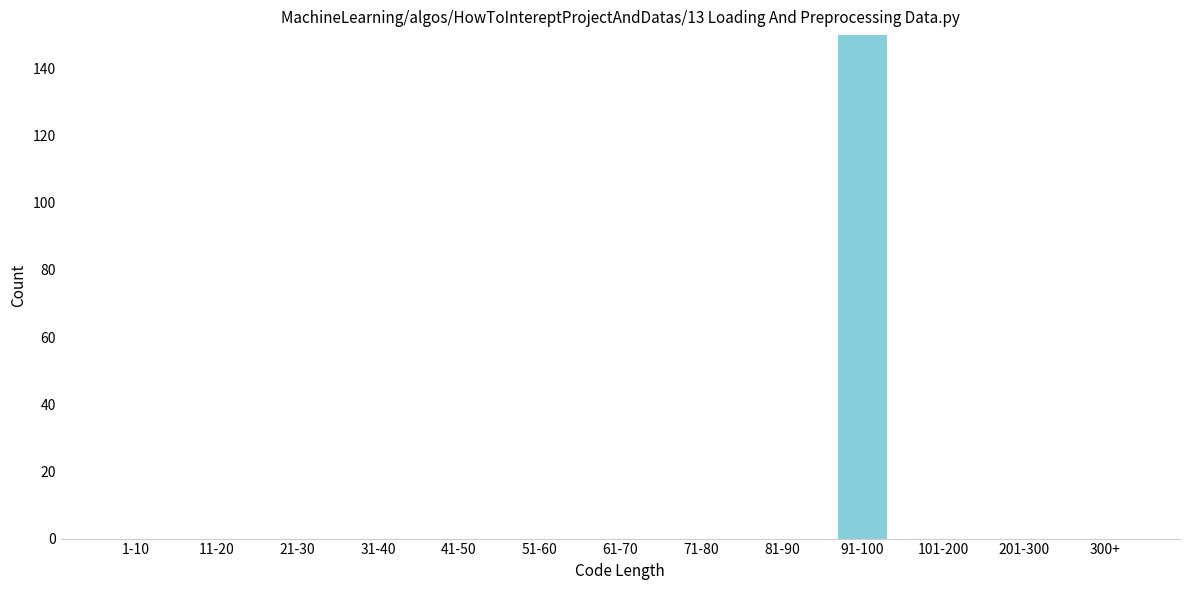

Reading left to right, what are all the values shown in this chart?

1-10=0	11-20=0	21-30=0	31-40=0	41-50=0	51-60=0	61-70=0	71-80=0	81-90=0	91-100=150	101-200=0	201-300=0	300+=0